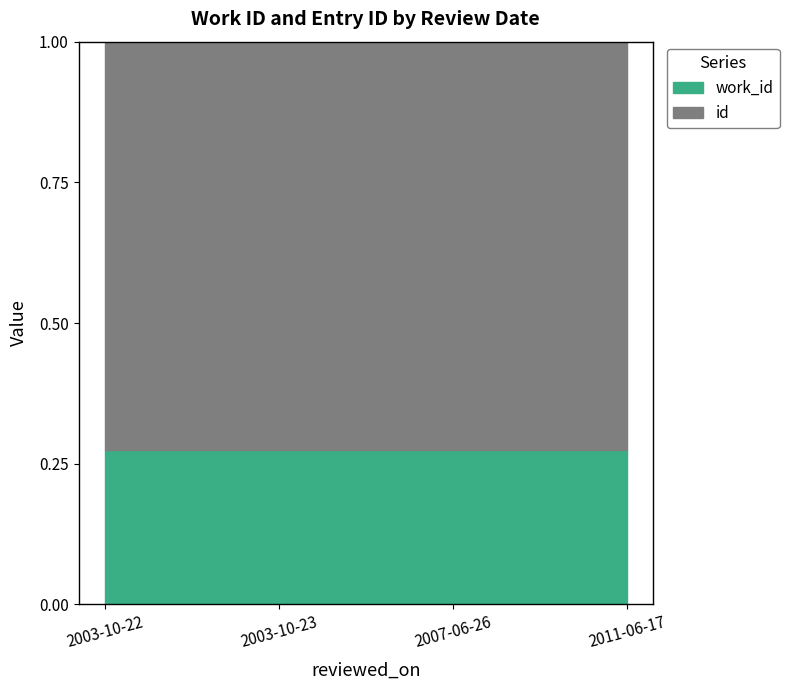

What is the sum of the values at 2003-10-22 and 2003-10-23?

0.5